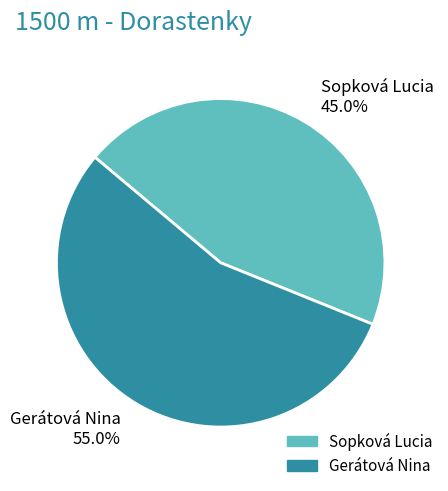

Is Sopková Lucia the majority of the pie?

No